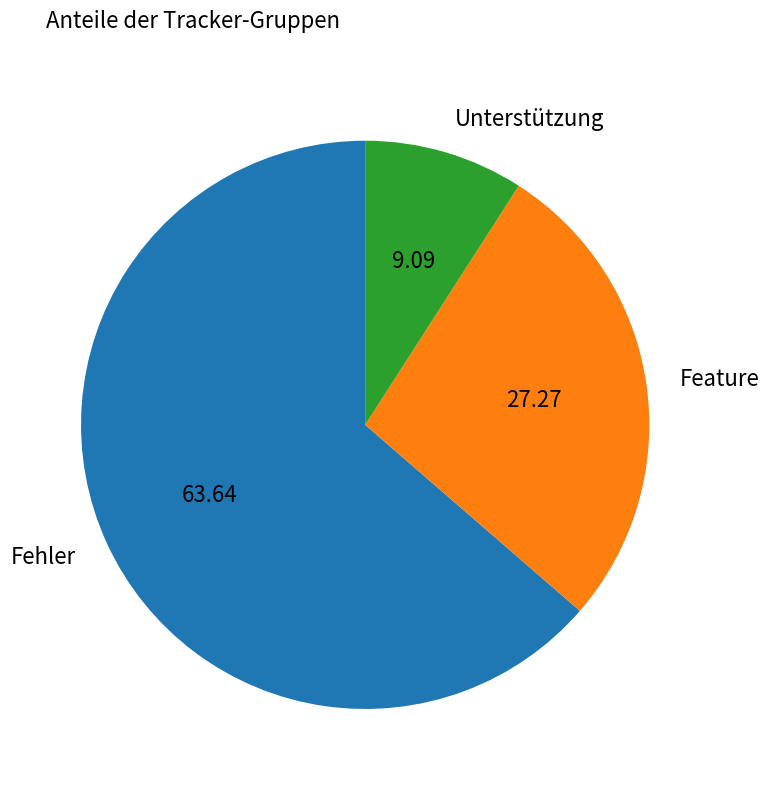

Which has a higher value, Feature or Fehler?

Fehler